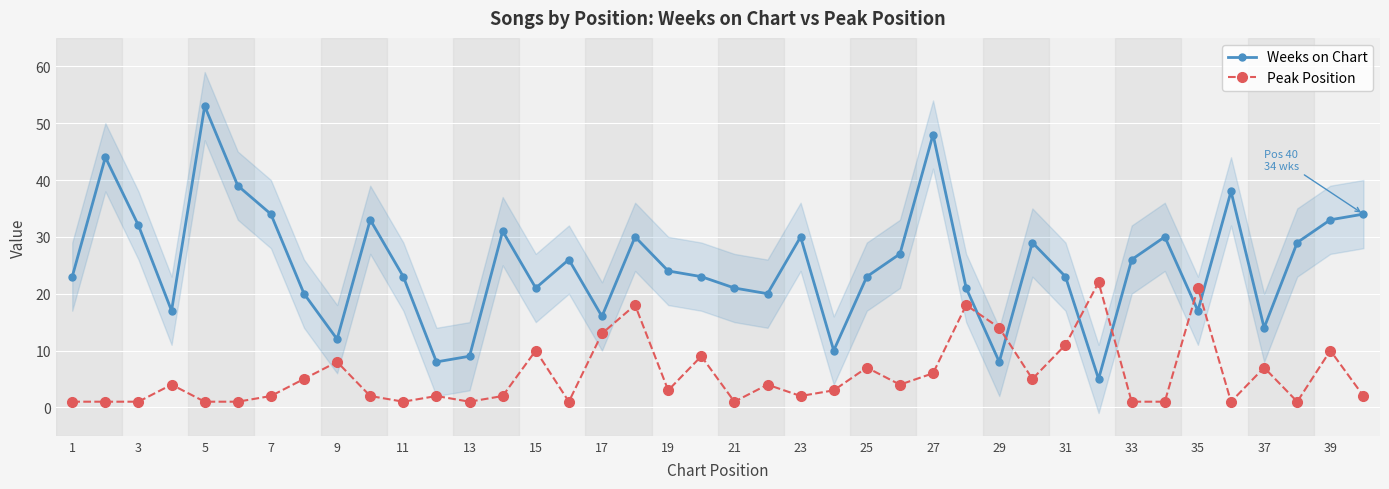

Reading left to right, list all the values displayed in this chart.

Weeks on Chart: 23	44	32	17	53	39	34	20	12	33	23	8	9	31	21	26	16	30	24	23	21	20	30	10	23	27	48	21	8	29	23	5	26	30	17	38	14	29	33	34
Peak Position: 1	1	1	4	1	1	2	5	8	2	1	2	1	2	10	1	13	18	3	9	1	4	2	3	7	4	6	18	14	5	11	22	1	1	21	1	7	1	10	2